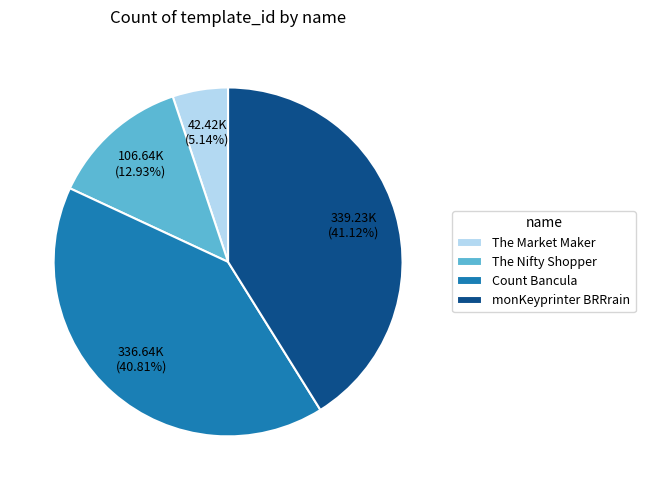

Count the number of slices in the pie.

4